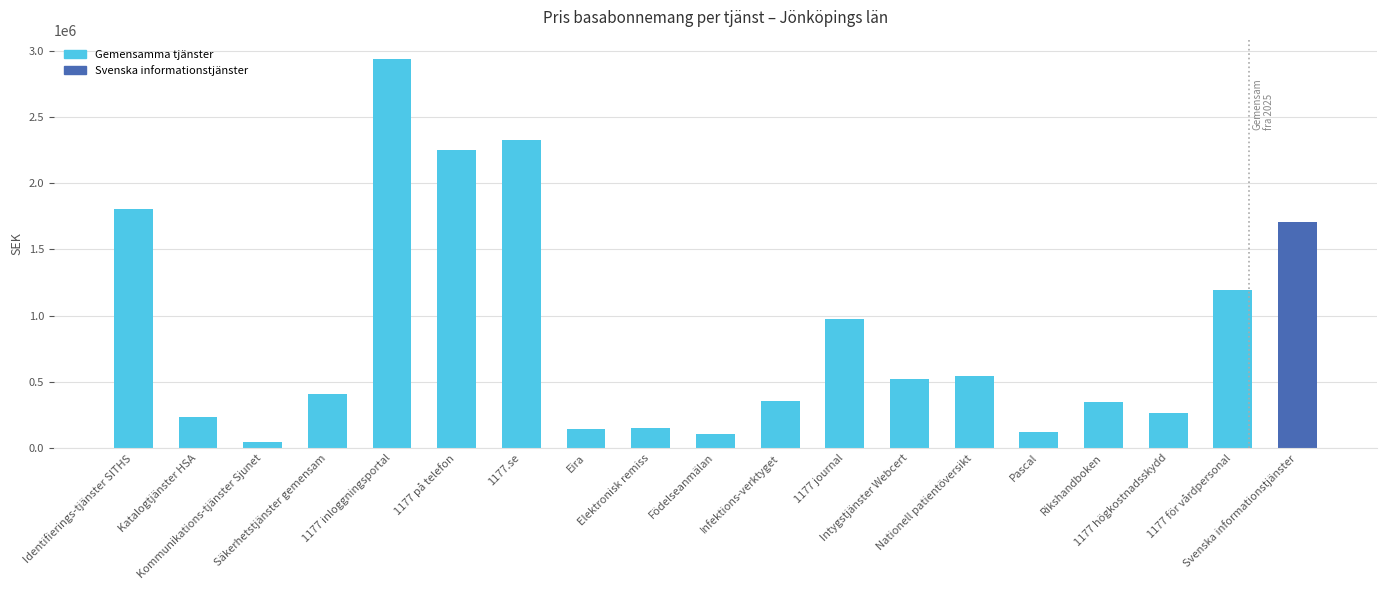

What is the value of the 18th bar from the left?

1188962.0